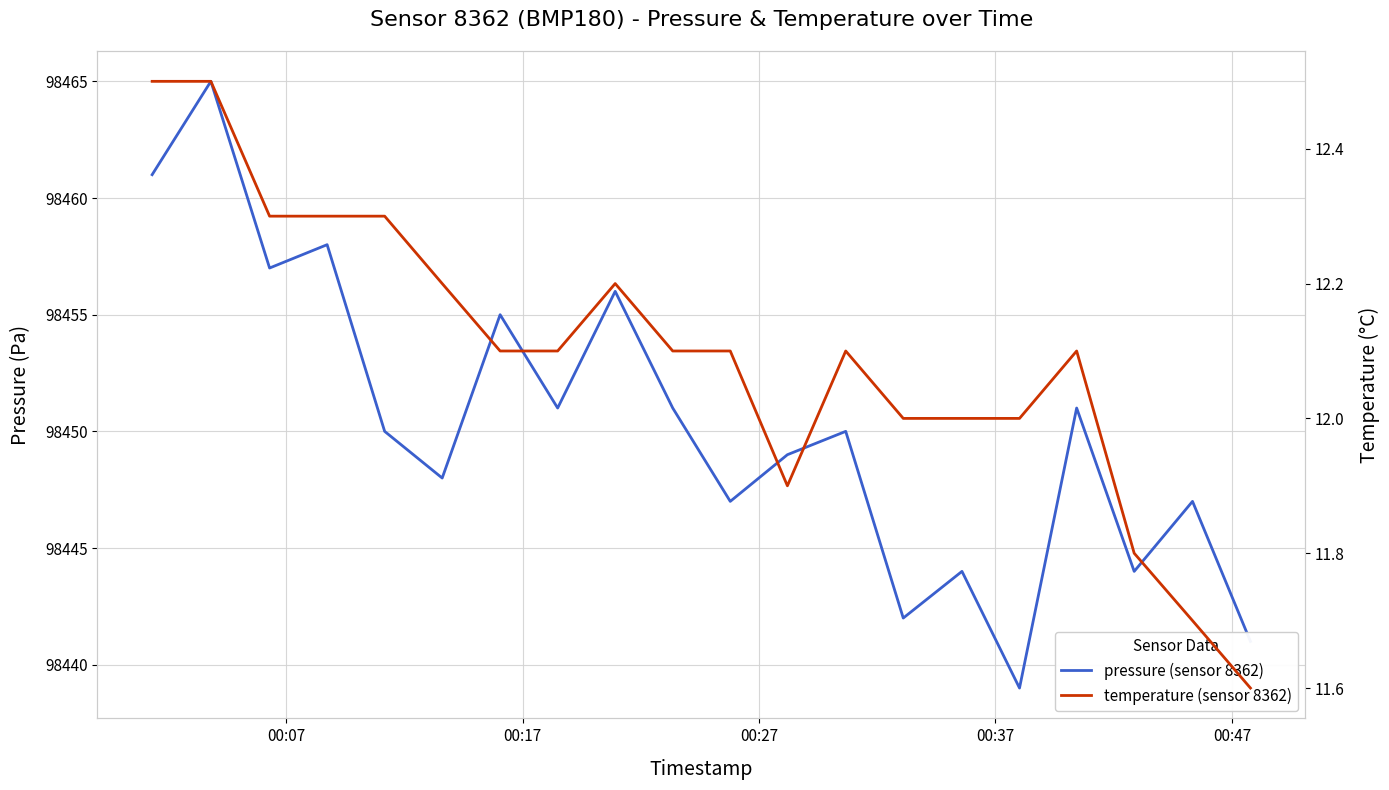

True or false: pressure (sensor 8362) and temperature (sensor 8362) cross at least once.

False